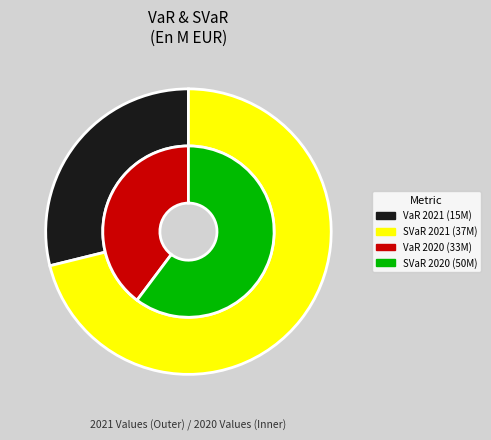

True or false: VaR (1 jour, 99%) moyenne accounts for 44% of the total.

False